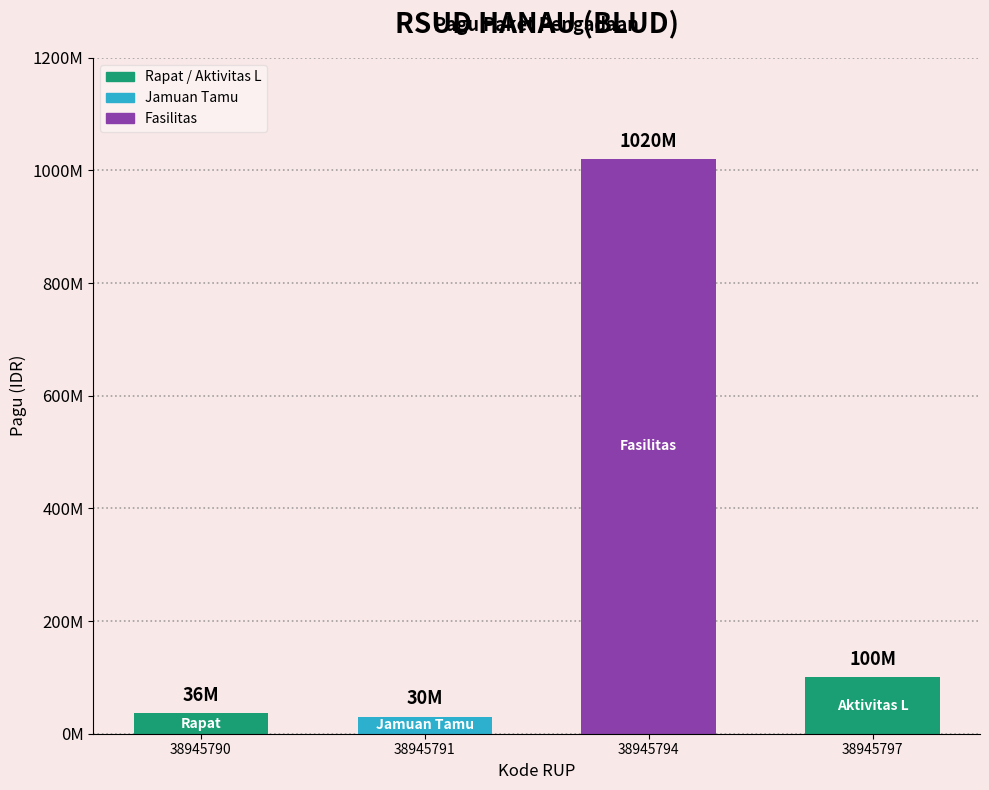

Reading left to right, what are all the values shown in this chart?

38945790=36000000	38945791=30000000	38945794=1020000000	38945797=100000000